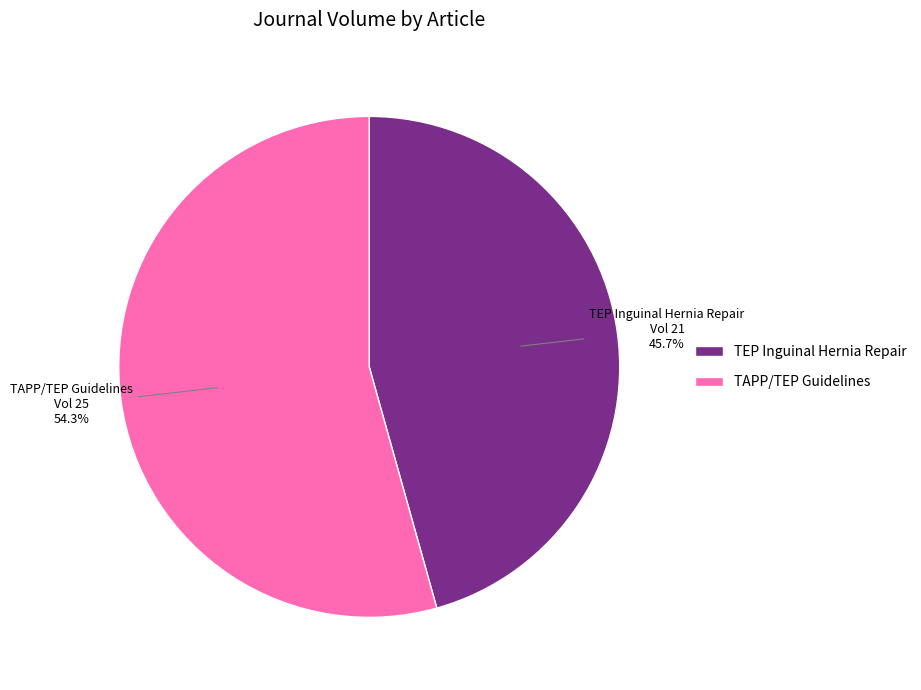

Rank the categories by value from highest to lowest.

TAPP/TEP Guidelines, TEP Inguinal Hernia Repair